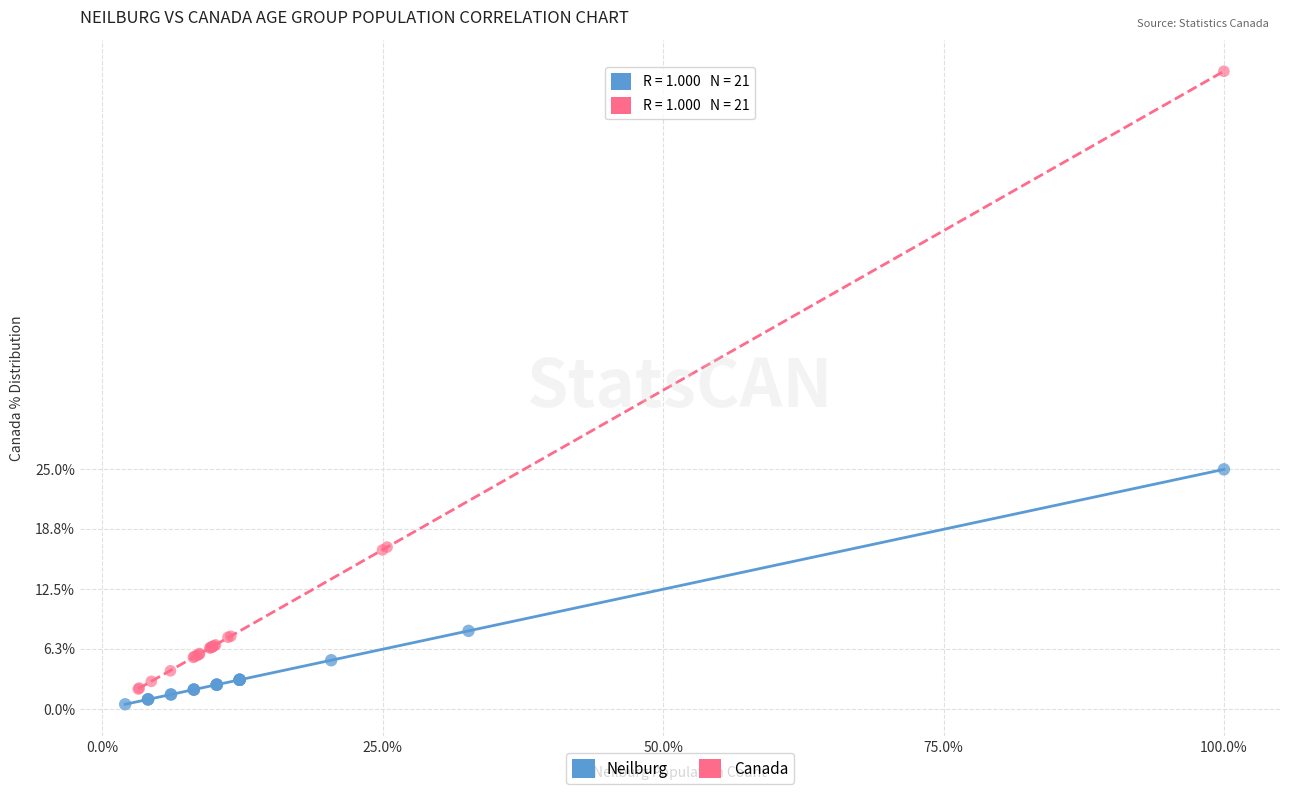

Which series contains the lowest Y value?

Neilburg